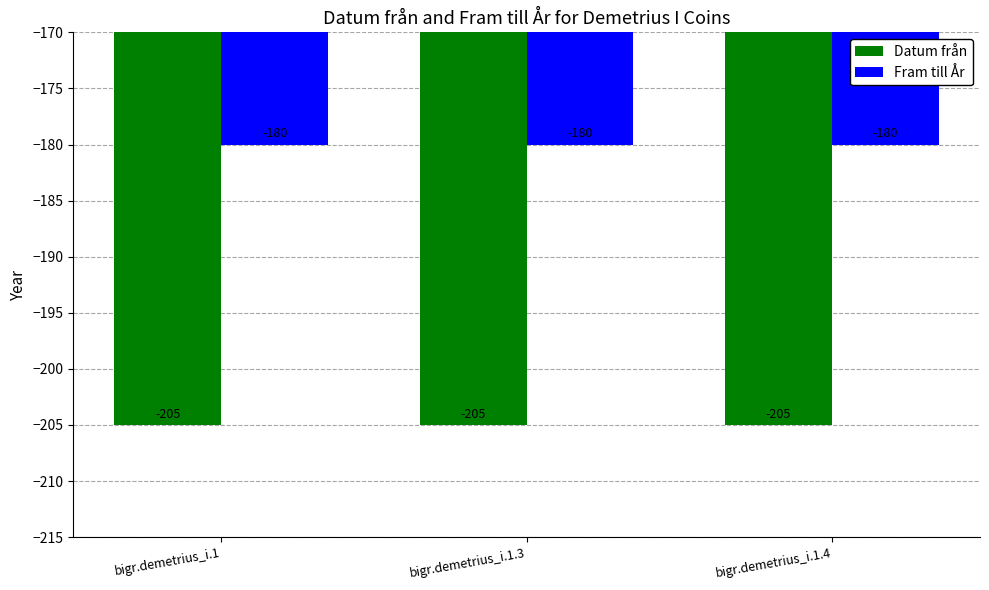

Rank the series by their average value, from lowest to highest.

Datum från, Fram till År